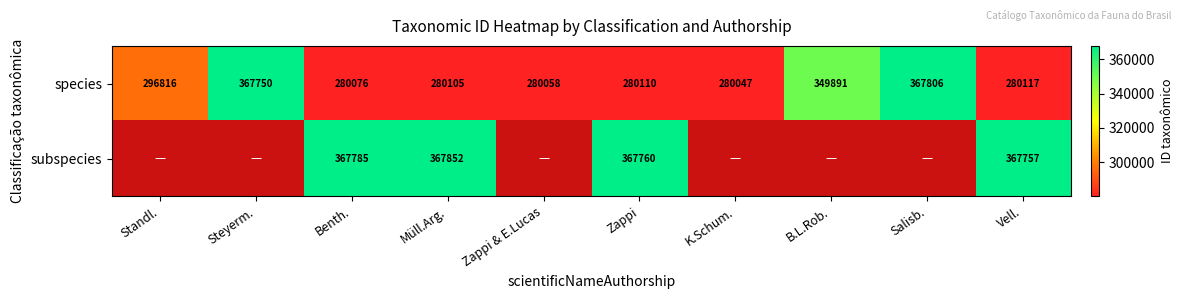

Which category has the lowest value in the species series?

K.Schum.